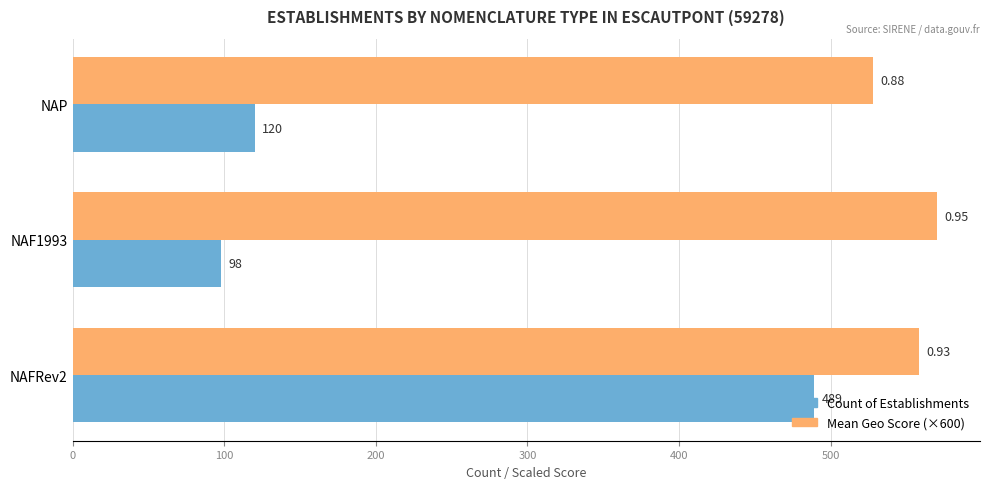

At which label is Count of Establishments closest to 293?

NAP